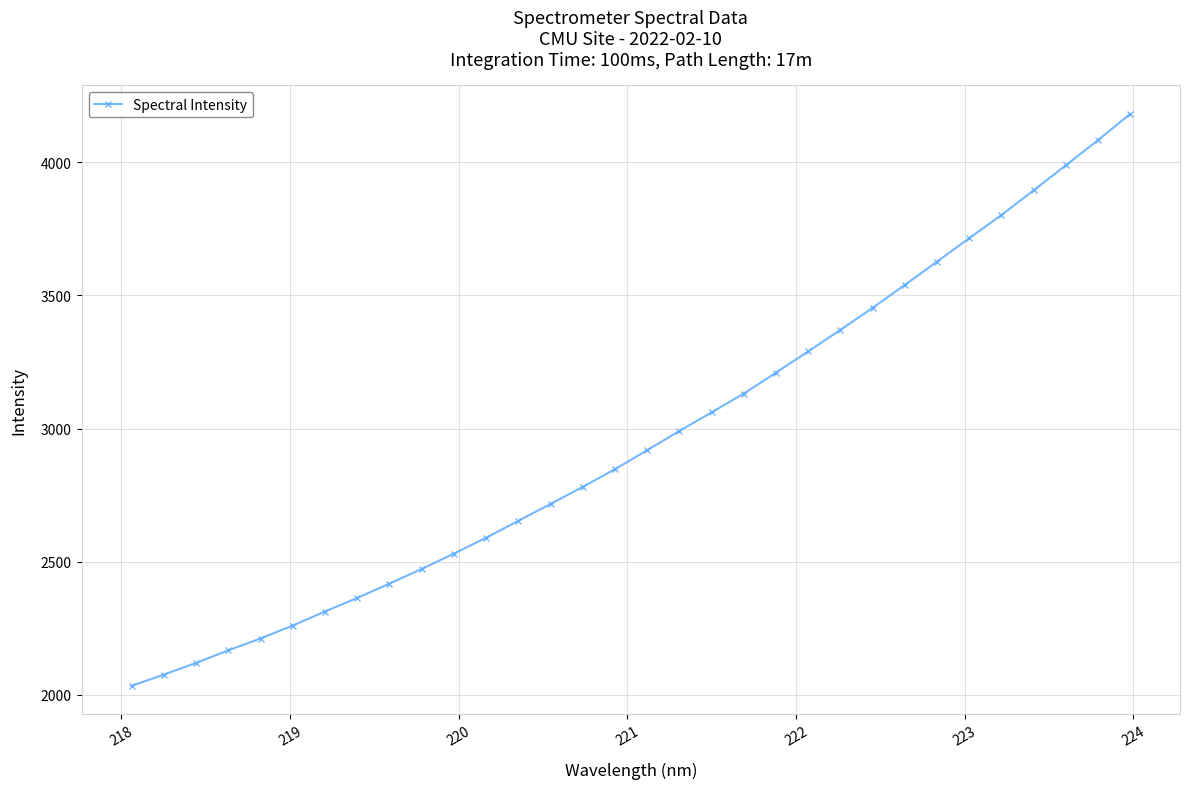

What is the sum of all values?

94804.5